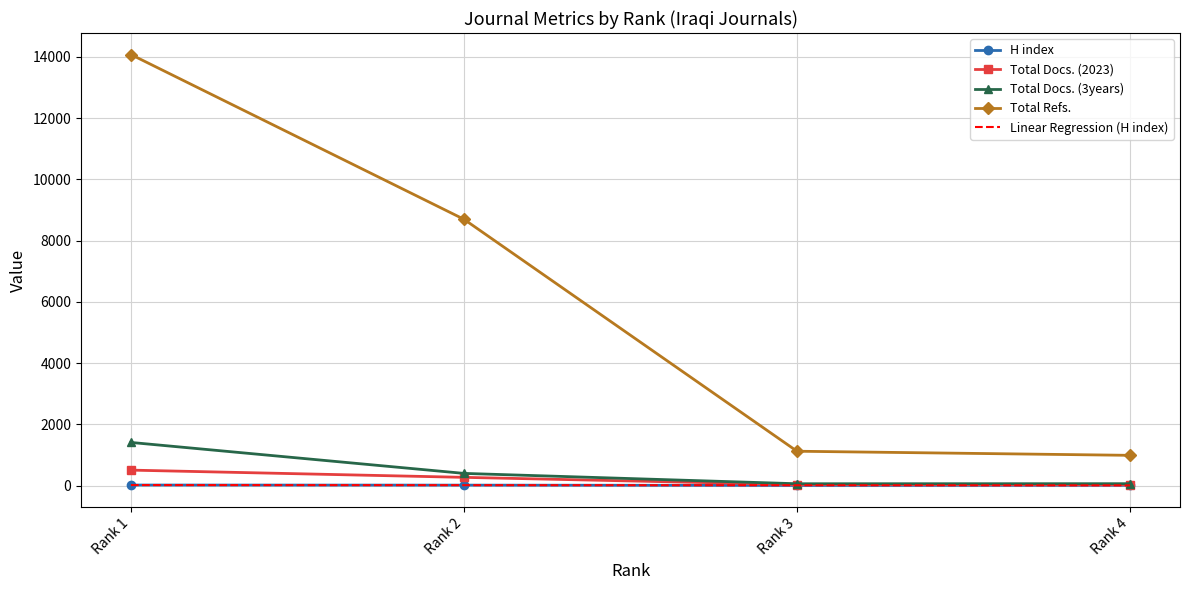

Which series has the largest total across all categories?

Total Refs.